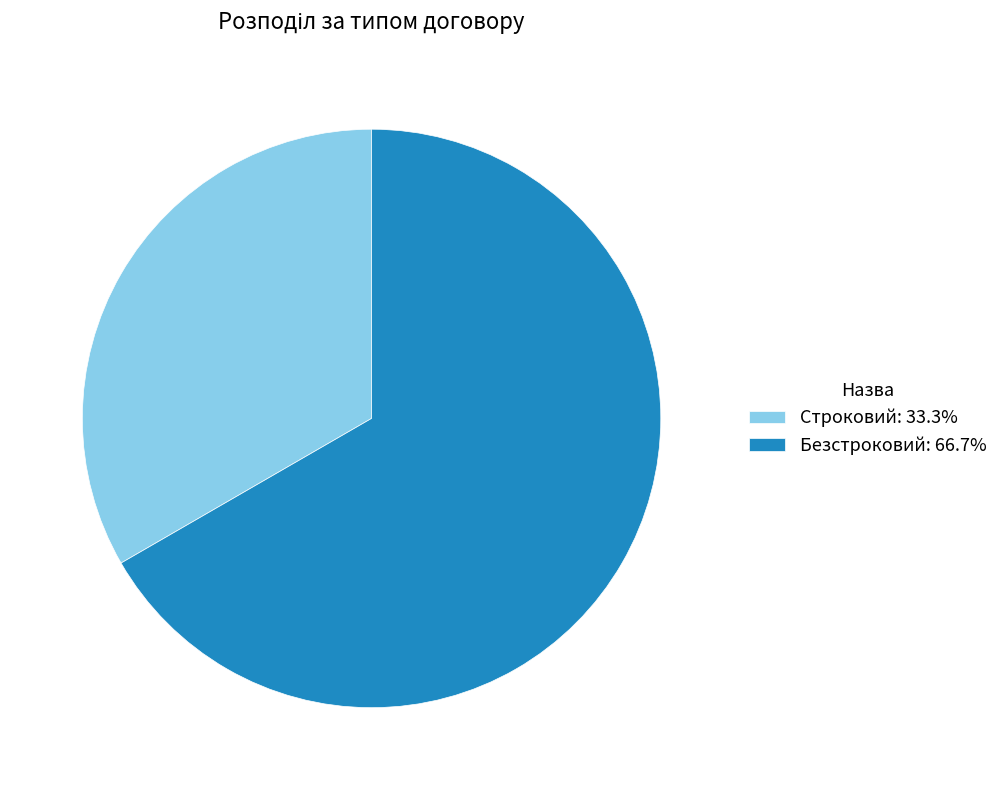

Count the number of slices in the pie.

2